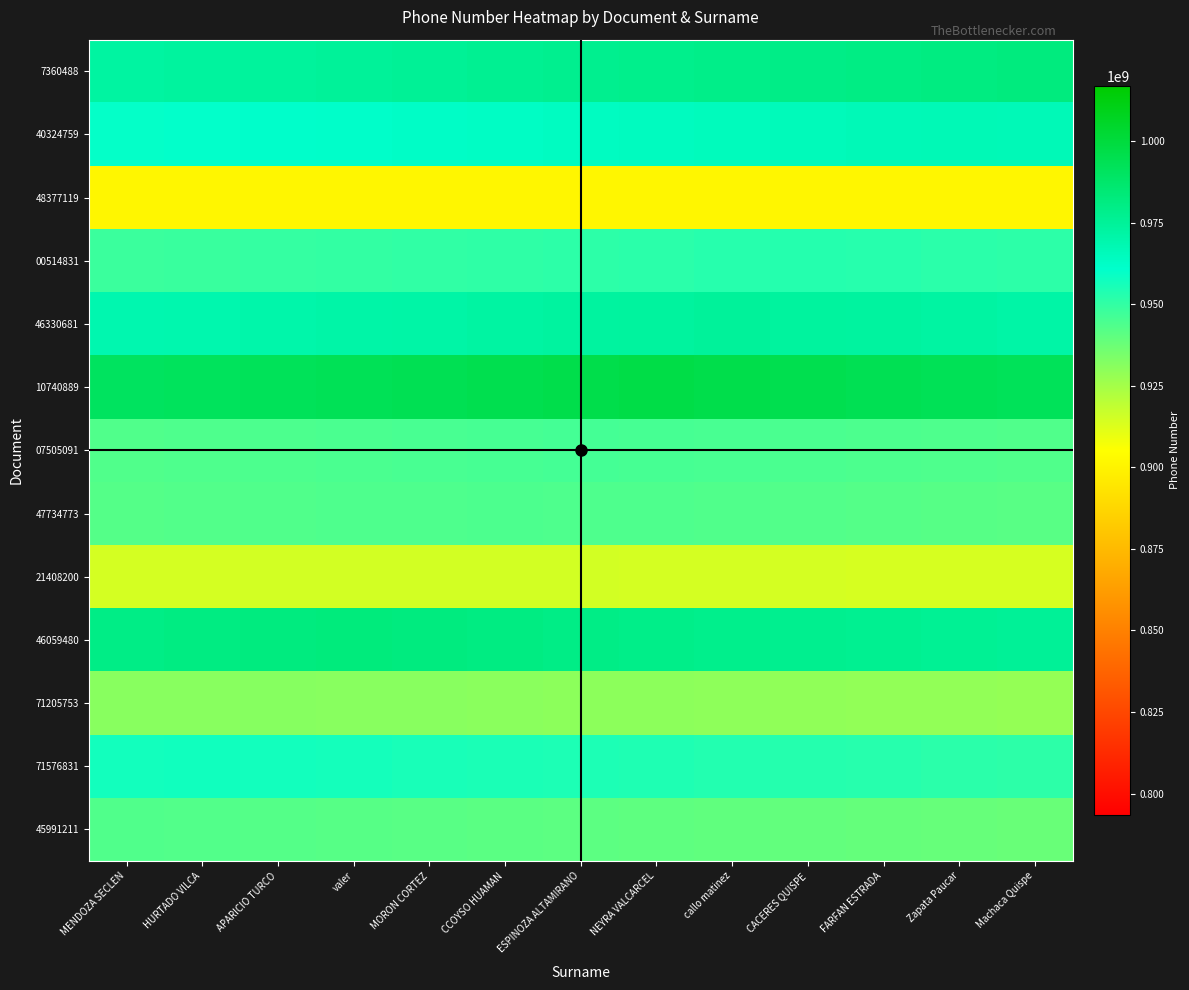

Reading left to right, extract all data points from this chart.

45991211: MENDOZA SECLEN=943285963.0	HURTADO VILCA=942870020.0	APARICIO TURCO=942454077.0	valer=942038134.0	MORON CORTEZ=941622191.0	CCOYSO HUAMAN=941206248.0	ESPINOZA ALTAMIRANO=940790305.0	NEYRA VALCARCEL=940374362.0	callo matinez=939958419.0	CACERES QUISPE=939542476.0	FARFAN ESTRADA=939126533.0	Zapata Paucar=938710590.0	Machaca Quispe=938294647.0
71576831: MENDOZA SECLEN=956946958.7	HURTADO VILCA=957505093.0	APARICIO TURCO=956946958.7	valer=956388824.4	MORON CORTEZ=955830690.1	CCOYSO HUAMAN=955272555.8	ESPINOZA ALTAMIRANO=954714421.5	NEYRA VALCARCEL=954156287.2	callo matinez=953598152.9	CACERES QUISPE=953040018.6	FARFAN ESTRADA=952481884.3	Zapata Paucar=951923750.0	Machaca Quispe=951365615.7
71205753: MENDOZA SECLEN=931018137.5	HURTADO VILCA=931317387.3	APARICIO TURCO=931616637.0	valer=931317387.3	MORON CORTEZ=931018137.5	CCOYSO HUAMAN=930718887.8	ESPINOZA ALTAMIRANO=930419638.0	NEYRA VALCARCEL=930120388.3	callo matinez=929821138.6	CACERES QUISPE=929521888.8	FARFAN ESTRADA=929222639.1	Zapata Paucar=928923389.3	Machaca Quispe=928624139.6
46059480: MENDOZA SECLEN=980093752.1	HURTADO VILCA=980902021.1	APARICIO TURCO=981710290.0	valer=982518559.0	MORON CORTEZ=981710290.0	CCOYSO HUAMAN=980902021.1	ESPINOZA ALTAMIRANO=980093752.1	NEYRA VALCARCEL=979285483.2	callo matinez=978477214.2	CACERES QUISPE=977668945.2	FARFAN ESTRADA=976860676.3	Zapata Paucar=976052407.3	Machaca Quispe=975244138.4
21408200: MENDOZA SECLEN=914634205.4	HURTADO VILCA=914769023.5	APARICIO TURCO=914903841.7	valer=915038659.9	MORON CORTEZ=915173478.0	CCOYSO HUAMAN=915038659.9	ESPINOZA ALTAMIRANO=914903841.7	NEYRA VALCARCEL=914769023.5	callo matinez=914634205.4	CACERES QUISPE=914499387.2	FARFAN ESTRADA=914364569.1	Zapata Paucar=914229750.9	Machaca Quispe=914094932.8
47734773: MENDOZA SECLEN=942364803.4	HURTADO VILCA=942792941.7	APARICIO TURCO=943221080.0	valer=943649218.4	MORON CORTEZ=944077356.7	CCOYSO HUAMAN=944505495.0	ESPINOZA ALTAMIRANO=944077356.7	NEYRA VALCARCEL=943649218.4	callo matinez=943221080.0	CACERES QUISPE=942792941.7	FARFAN ESTRADA=942364803.4	Zapata Paucar=941936665.1	Machaca Quispe=941508526.8
07505091: MENDOZA SECLEN=943370279.8	HURTADO VILCA=943813669.3	APARICIO TURCO=944257058.8	valer=944700448.4	MORON CORTEZ=945143837.9	CCOYSO HUAMAN=945587227.5	ESPINOZA ALTAMIRANO=946030617.0	NEYRA VALCARCEL=945587227.5	callo matinez=945143837.9	CACERES QUISPE=944700448.4	FARFAN ESTRADA=944257058.8	Zapata Paucar=943813669.3	Machaca Quispe=943370279.8
10740889: MENDOZA SECLEN=990358808.8	HURTADO VILCA=991312219.0	APARICIO TURCO=992265629.1	valer=993219039.3	MORON CORTEZ=994172449.5	CCOYSO HUAMAN=995125859.7	ESPINOZA ALTAMIRANO=996079269.8	NEYRA VALCARCEL=997032680.0	callo matinez=996079269.8	CACERES QUISPE=995125859.7	FARFAN ESTRADA=994172449.5	Zapata Paucar=993219039.3	Machaca Quispe=992265629.1
46330681: MENDOZA SECLEN=968626186.6	HURTADO VILCA=969353735.8	APARICIO TURCO=970081285.0	valer=970808834.1	MORON CORTEZ=971536383.3	CCOYSO HUAMAN=972263932.5	ESPINOZA ALTAMIRANO=972991481.7	NEYRA VALCARCEL=973719030.8	callo matinez=974446580.0	CACERES QUISPE=973719030.8	FARFAN ESTRADA=972991481.7	Zapata Paucar=972263932.5	Machaca Quispe=971536383.3
00514831: MENDOZA SECLEN=948328475.9	HURTADO VILCA=948840968.4	APARICIO TURCO=949353460.8	valer=949865953.3	MORON CORTEZ=950378445.7	CCOYSO HUAMAN=950890938.2	ESPINOZA ALTAMIRANO=951403430.6	NEYRA VALCARCEL=951915923.1	callo matinez=952428415.5	CACERES QUISPE=952940908.0	FARFAN ESTRADA=952428415.5	Zapata Paucar=951915923.1	Machaca Quispe=951403430.6
48377119: MENDOZA SECLEN=901691663.0	HURTADO VILCA=901691663.0	APARICIO TURCO=901691663.0	valer=901691663.0	MORON CORTEZ=901691663.0	CCOYSO HUAMAN=901691663.0	ESPINOZA ALTAMIRANO=901691663.0	NEYRA VALCARCEL=901691663.0	callo matinez=901691663.0	CACERES QUISPE=901691663.0	FARFAN ESTRADA=901691663.0	Zapata Paucar=901691663.0	Machaca Quispe=901691663.0
40324759: MENDOZA SECLEN=959816038.4	HURTADO VILCA=960469121.3	APARICIO TURCO=961122204.2	valer=961775287.0	MORON CORTEZ=962428369.9	CCOYSO HUAMAN=963081452.8	ESPINOZA ALTAMIRANO=963734535.6	NEYRA VALCARCEL=964387618.5	callo matinez=965040701.4	CACERES QUISPE=965693784.3	FARFAN ESTRADA=966346867.1	Zapata Paucar=966999950.0	Machaca Quispe=966346867.1
7360488: MENDOZA SECLEN=972572671.9	HURTADO VILCA=973378137.9	APARICIO TURCO=974183603.9	valer=974989069.9	MORON CORTEZ=975794535.9	CCOYSO HUAMAN=976600001.9	ESPINOZA ALTAMIRANO=977405467.9	NEYRA VALCARCEL=978210933.9	callo matinez=979016400.0	CACERES QUISPE=979821866.0	FARFAN ESTRADA=980627332.0	Zapata Paucar=981432798.0	Machaca Quispe=982238264.0